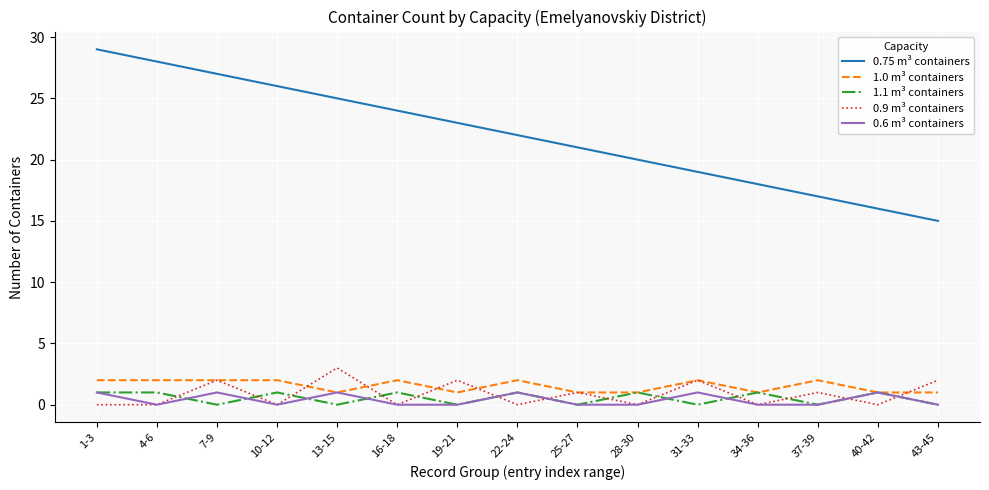

How many intersections are there between 1.1 m³ containers and 0.9 m³ containers?

13